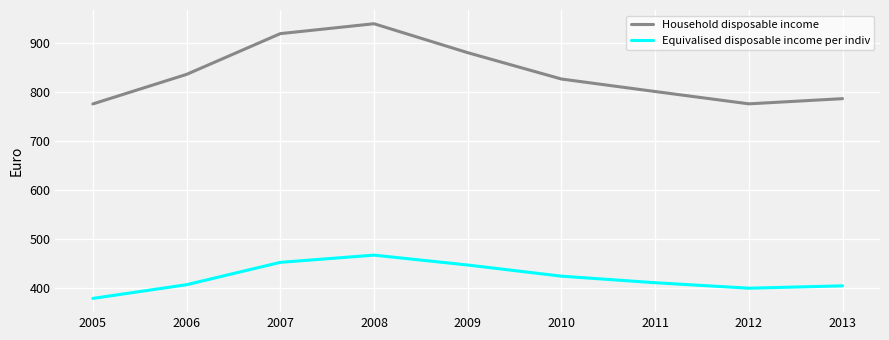

What is the difference between the Equivalised disposable income per indiv values at 2005 and 2008?

88.4